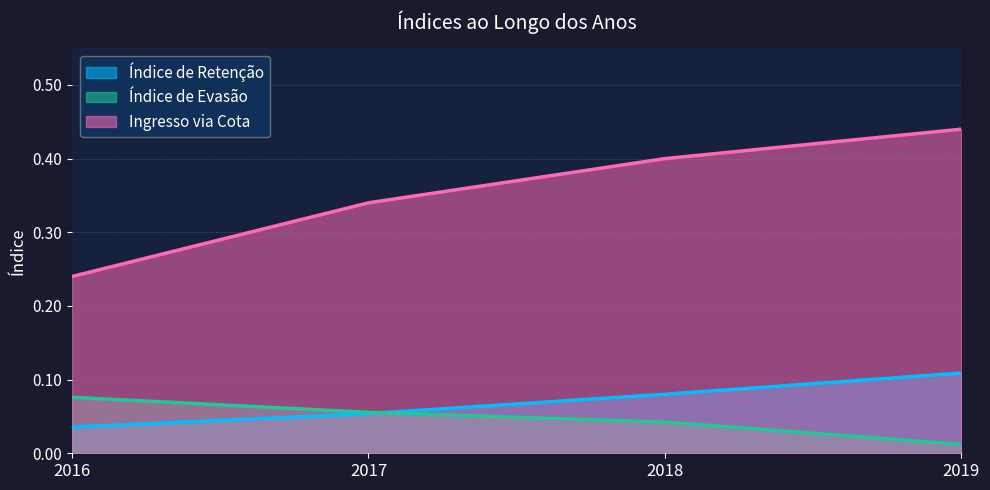

Reading right to left, transcribe all the data shown in this chart.

Índice de Retenção: 0.1	0.1	0.1	0.0
Índice de Evasão: 0.0	0.0	0.1	0.1
Ingresso via Cota: 0.4	0.4	0.3	0.2